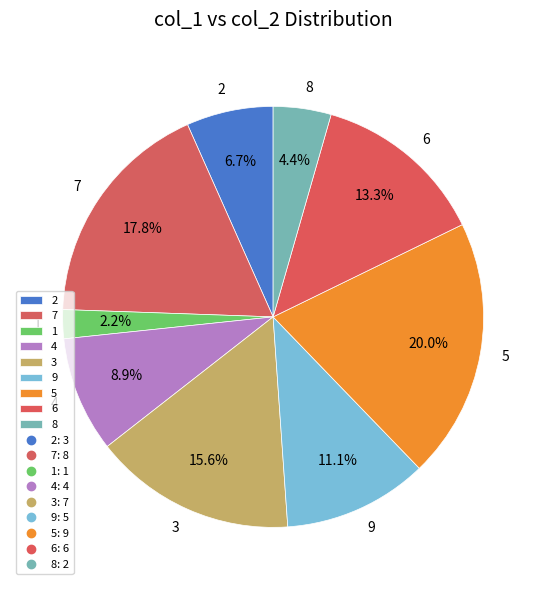

What is the total percentage of 7 and 8?

22.2%